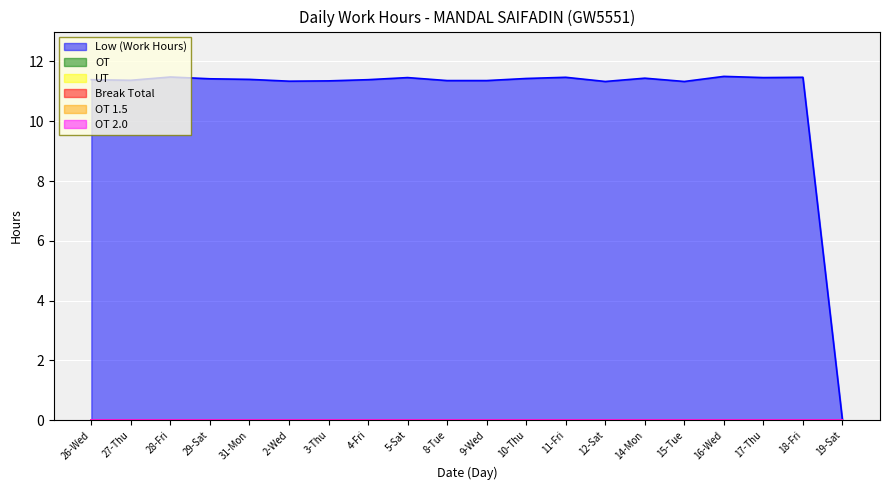

What is the label of the 3rd point from the right?

17-Thu